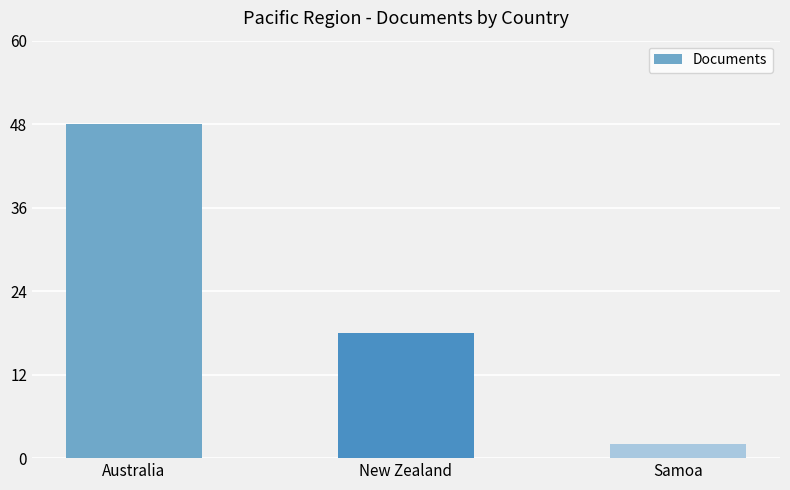

What is the difference between the maximum and minimum values?

46